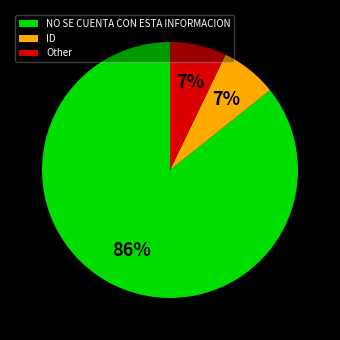

Count the number of slices in the pie.

3